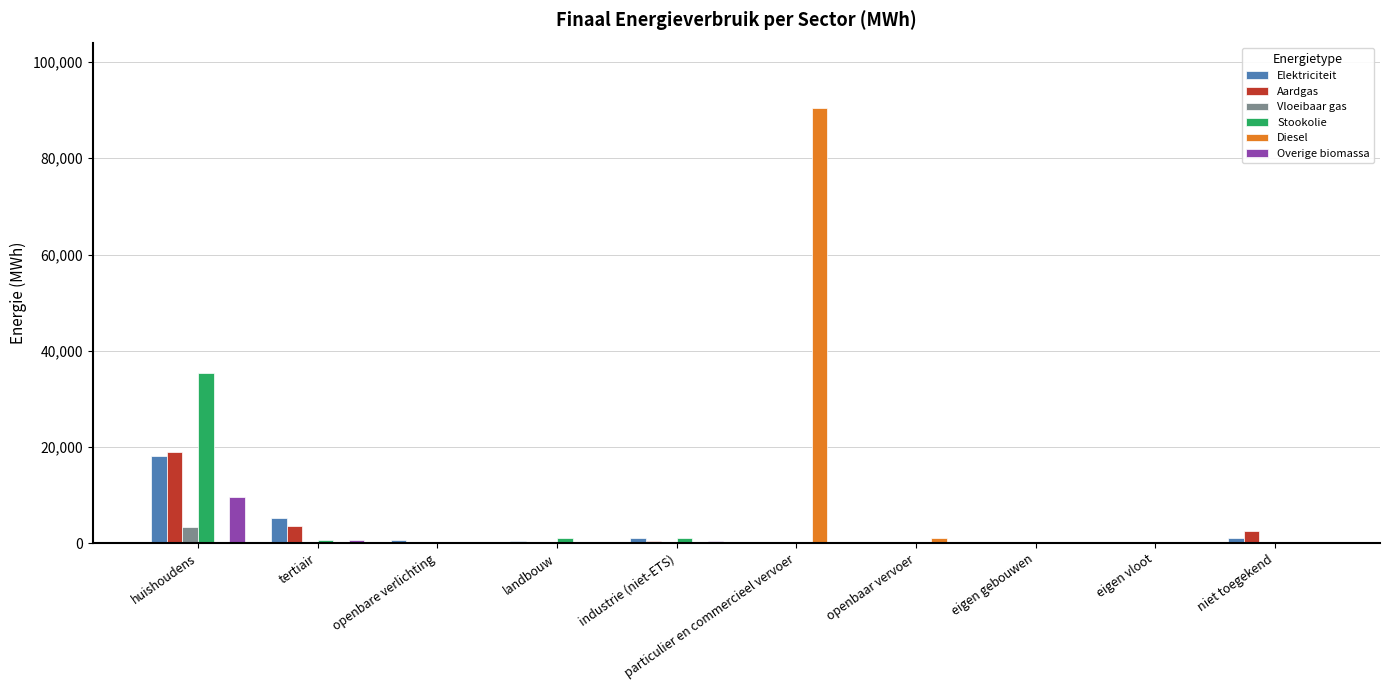

Which category has the highest value in the Diesel series?

particulier en commercieel vervoer